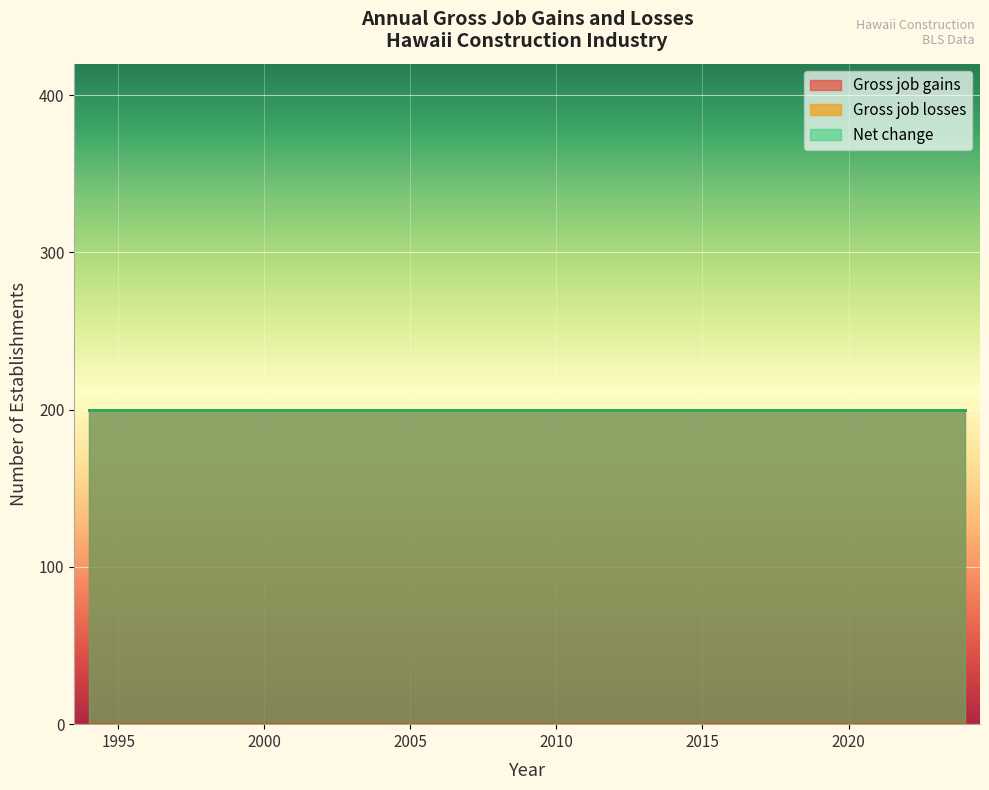

What is the sum of all Net change values?

6200